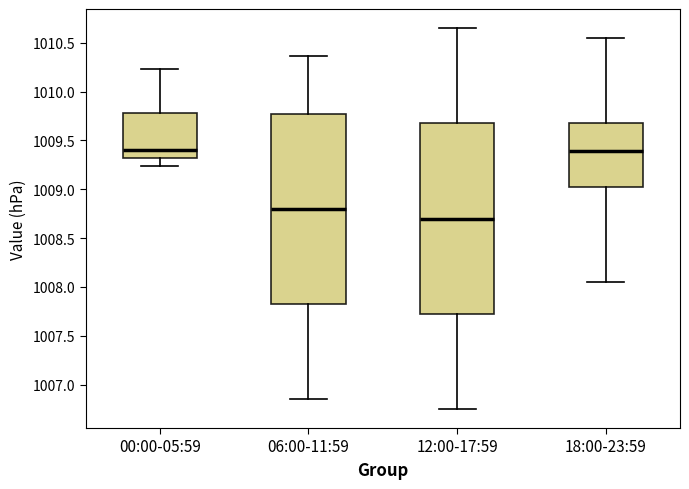

Where does the lower whisker of the box for 18:00-23:59 end on the y-axis? The values are not printed on the chart, so give them approximately, as read against the axis.

1008.05